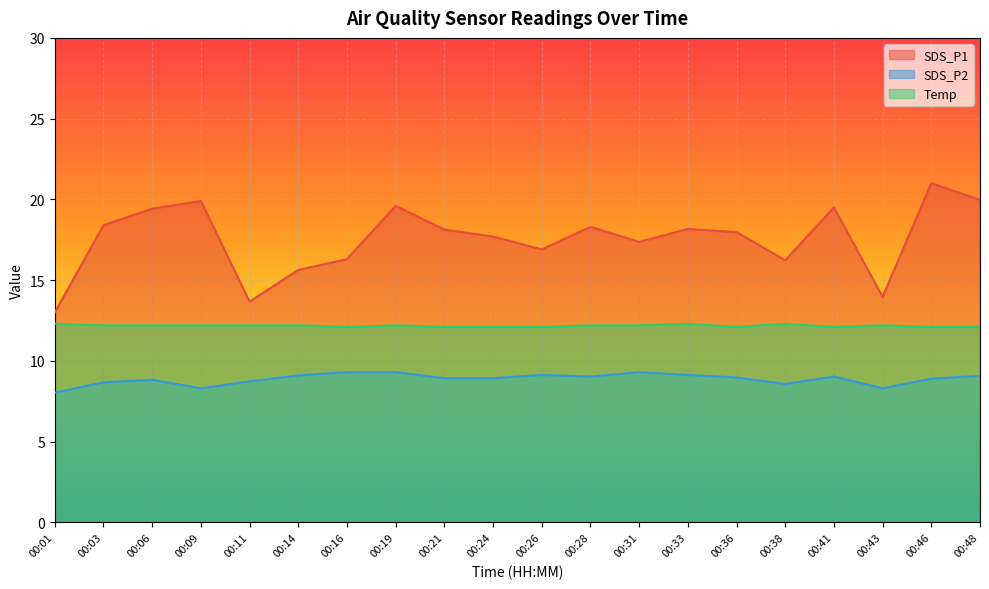

What is the lowest value of the SDS_P2 series?

8.0